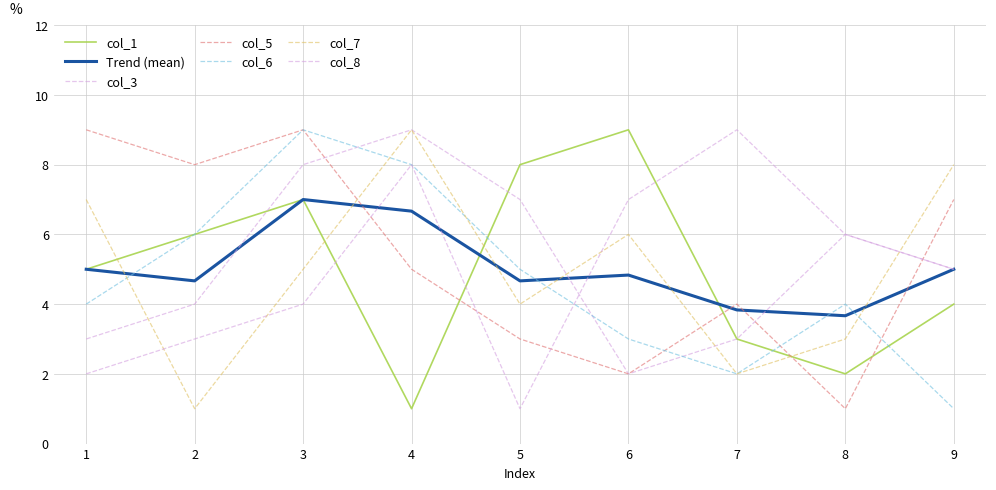

True or false: col_1 has a value of 2 at 4.

False